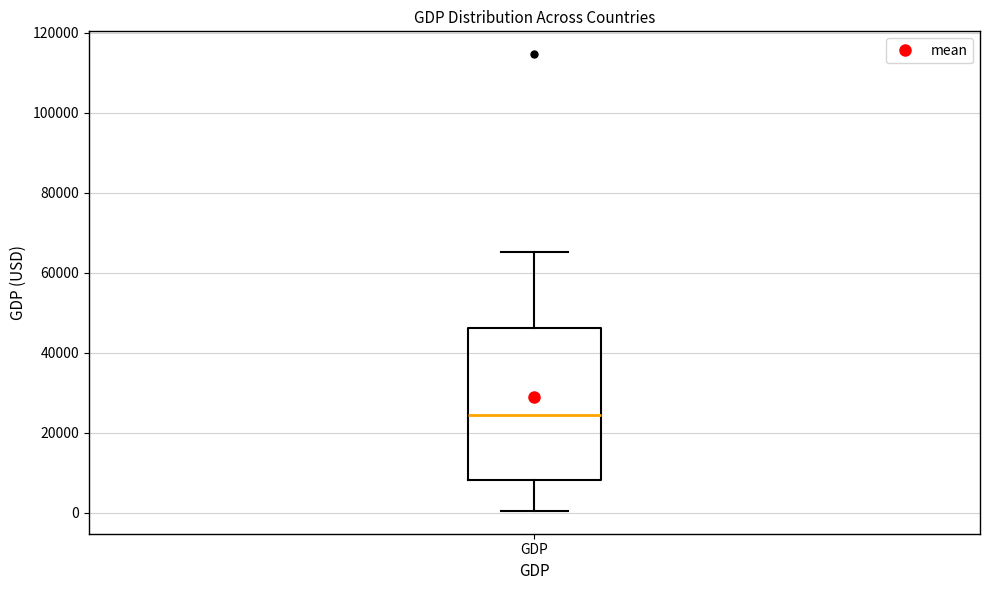

Where does the upper whisker of the box for GDP end on the y-axis? The values are not printed on the chart, so give them approximately, as read against the axis.

66000